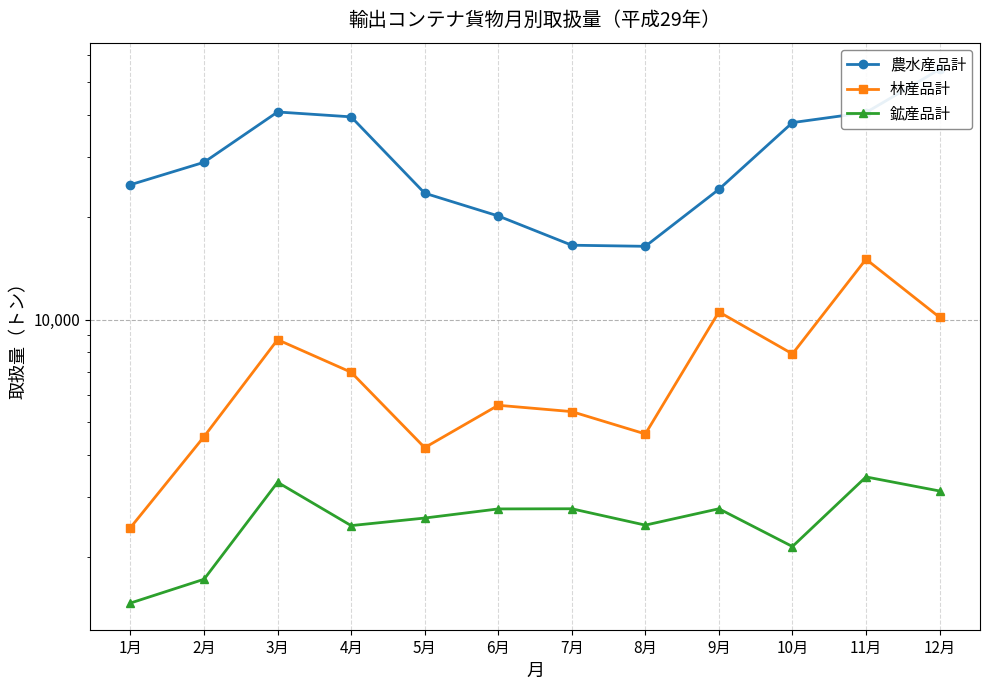

What is the average value of the 農水産品計 series?

30696